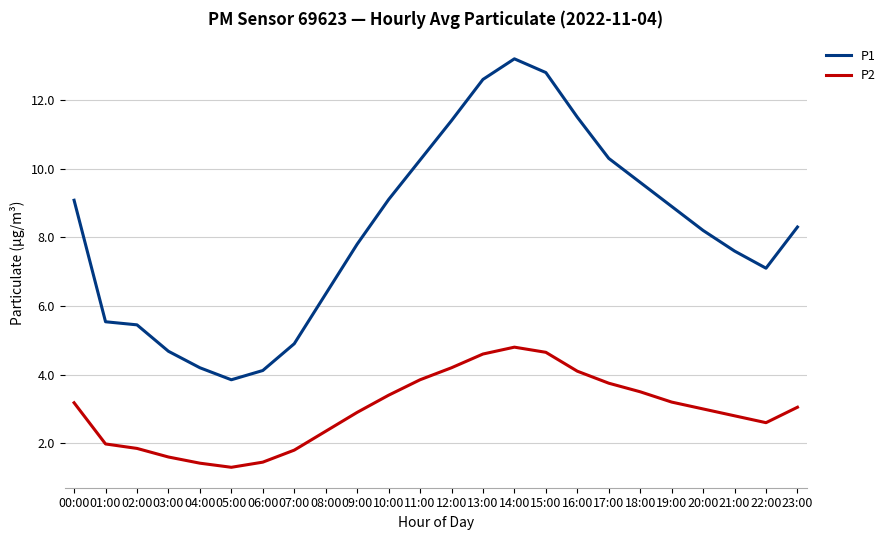

True or false: P2 has a value of 3.2 at 19:00.

True